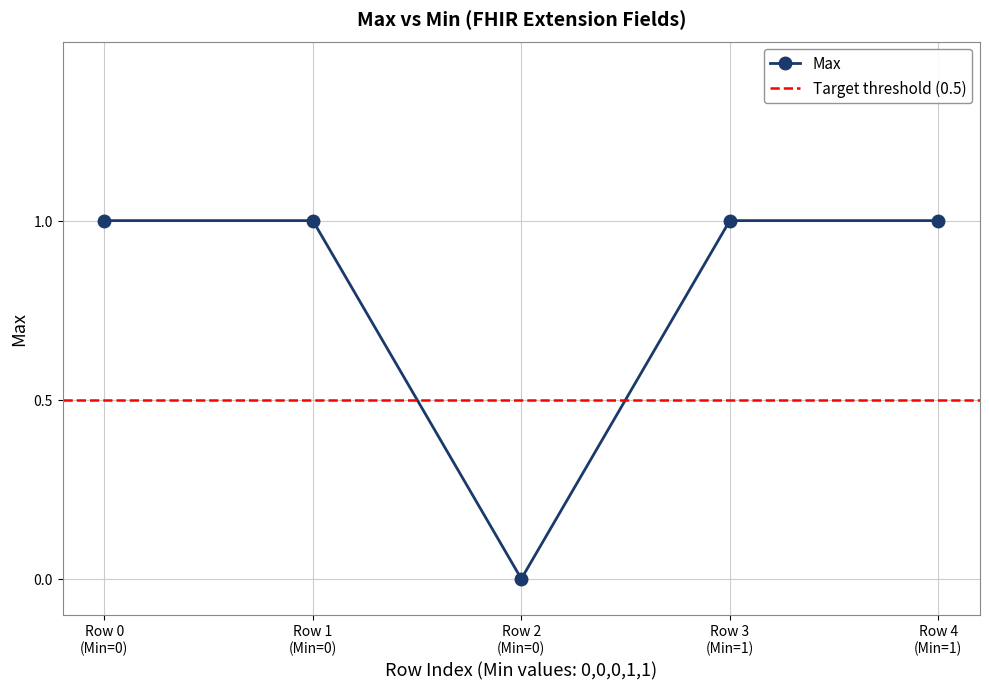

What is the value of the Max point at the 2nd from the left?

1